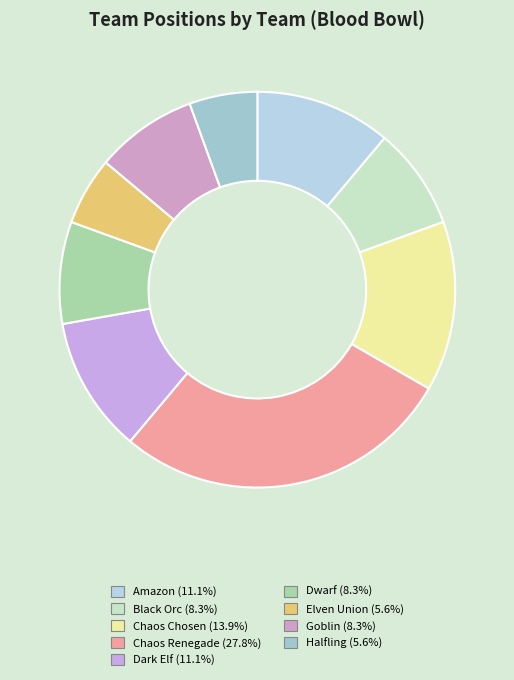

How many segments does this pie chart have?

9